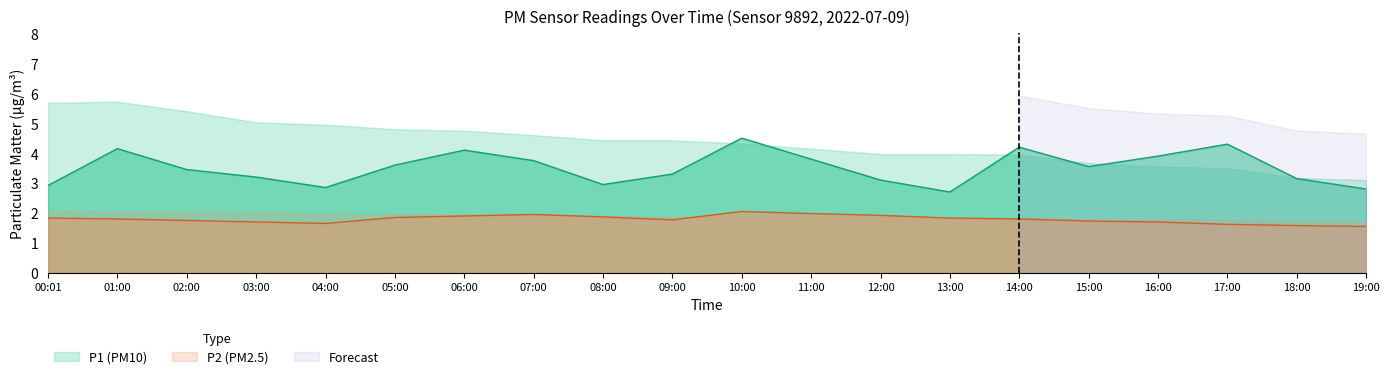

What is the label of the 17th point from the right?

03:00